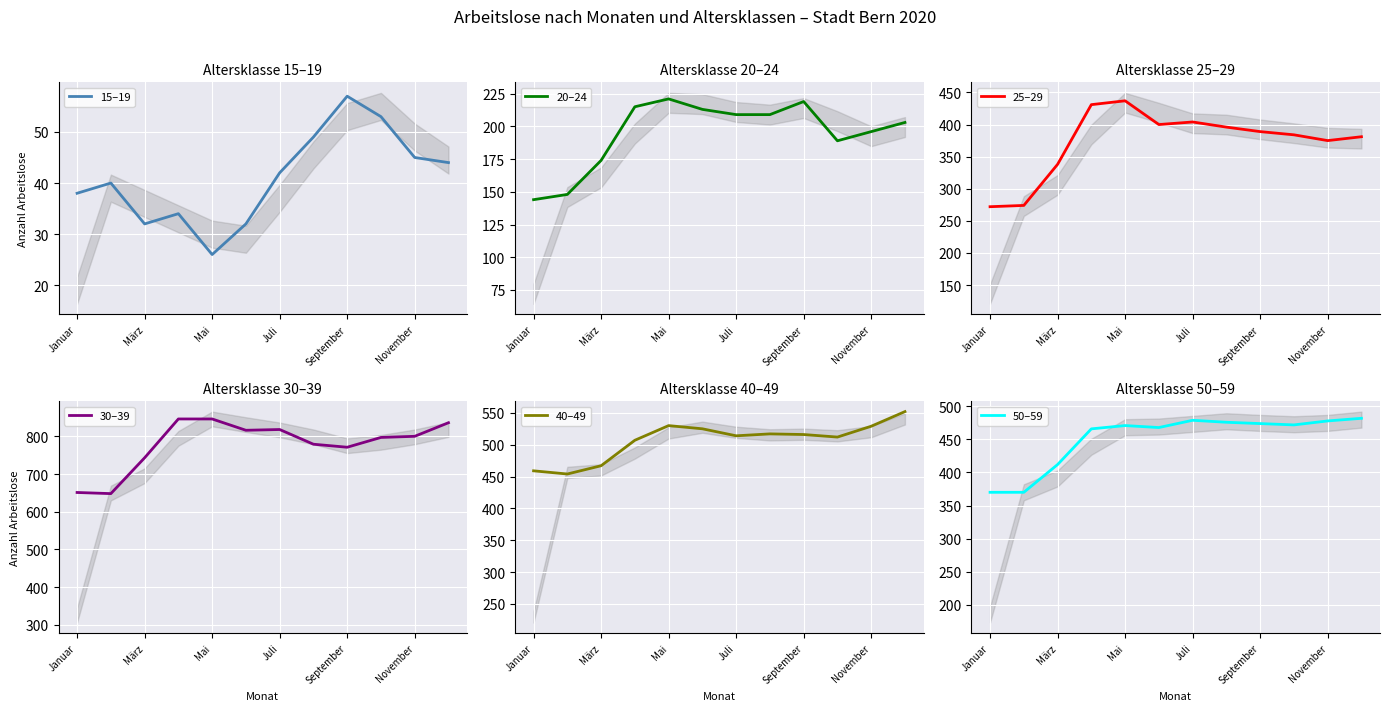

Which category has the lowest value in the 15–19 series?

Mai